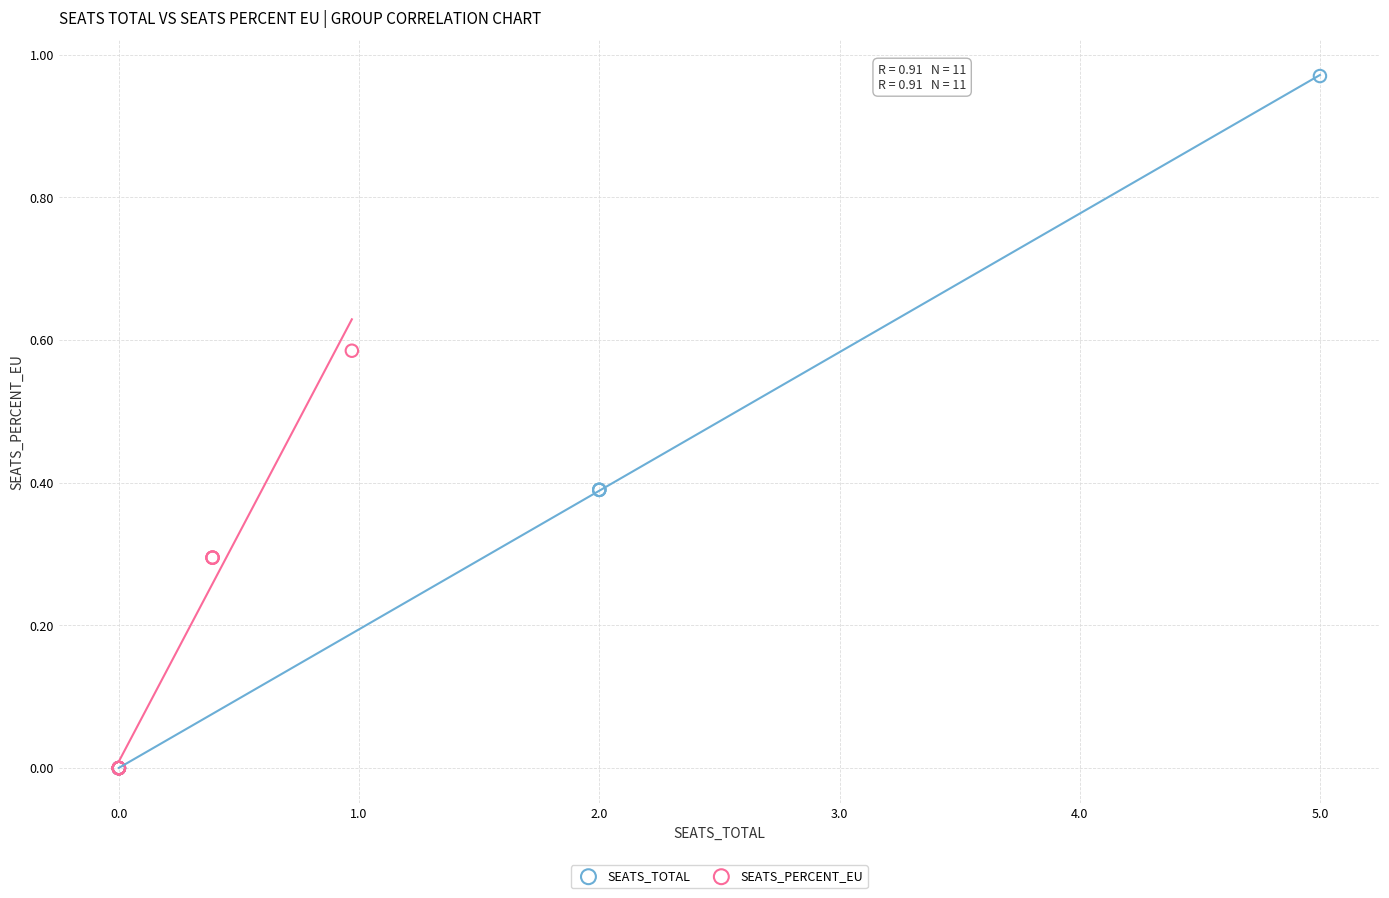

Which series has the widest spread of Y values?

SEATS_TOTAL